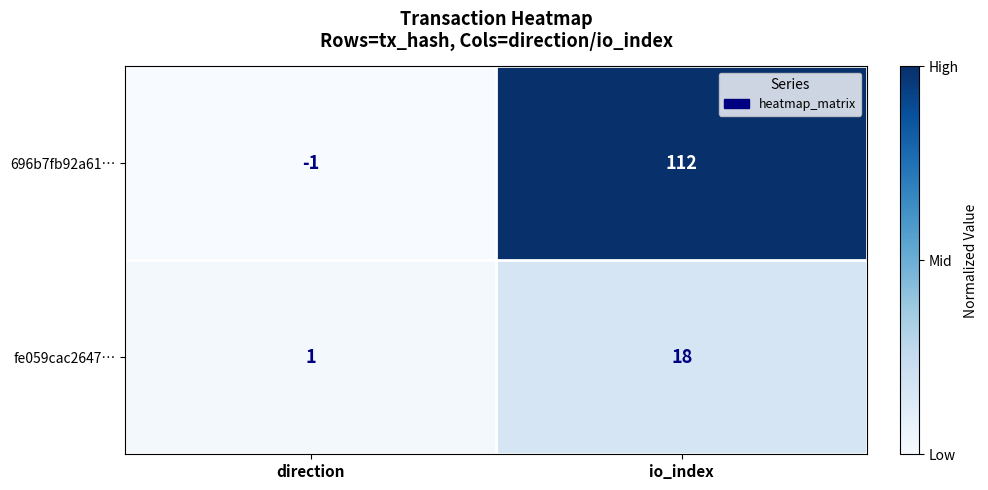

Which series has the largest total across all categories?

696b7fb92a61…